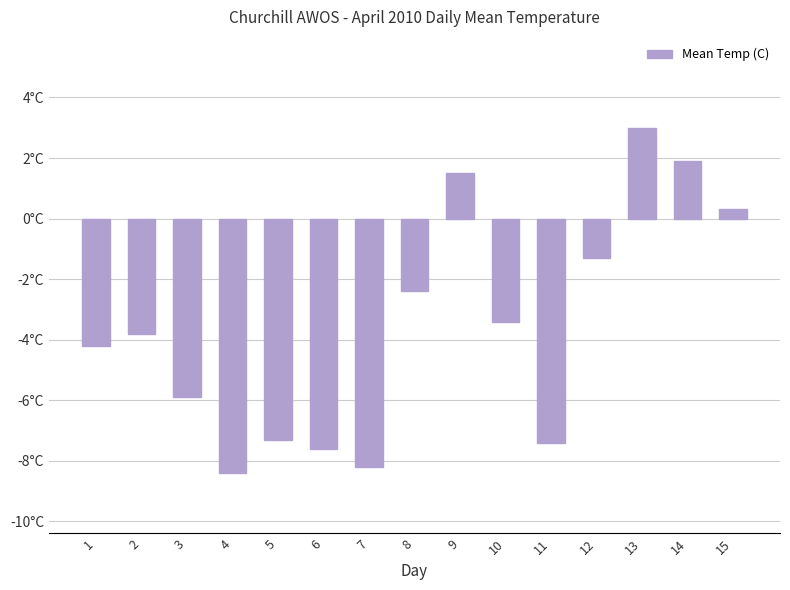

Does the chart contain any negative values?

Yes